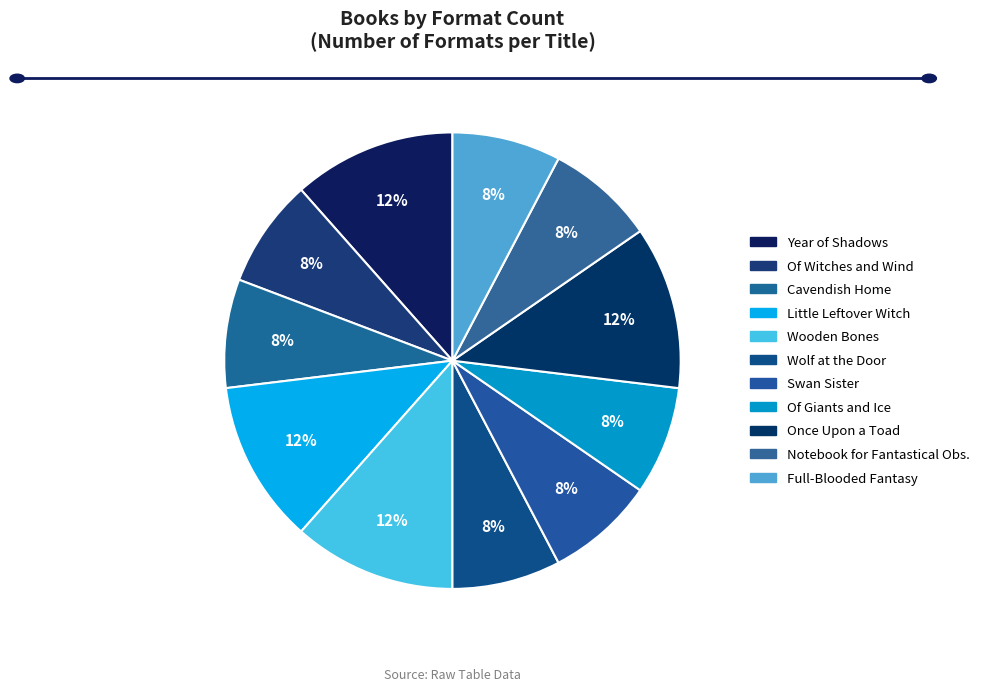

Rank the categories by value from highest to lowest.

Year of Shadows, Little Leftover Witch, Wooden Bones, Once Upon a Toad, Of Witches and Wind, Cavendish Home for Boys and Girls, Wolf at the Door, Swan Sister, Of Giants and Ice, Notebook for Fantastical Observations, Full-Blooded Fantasy